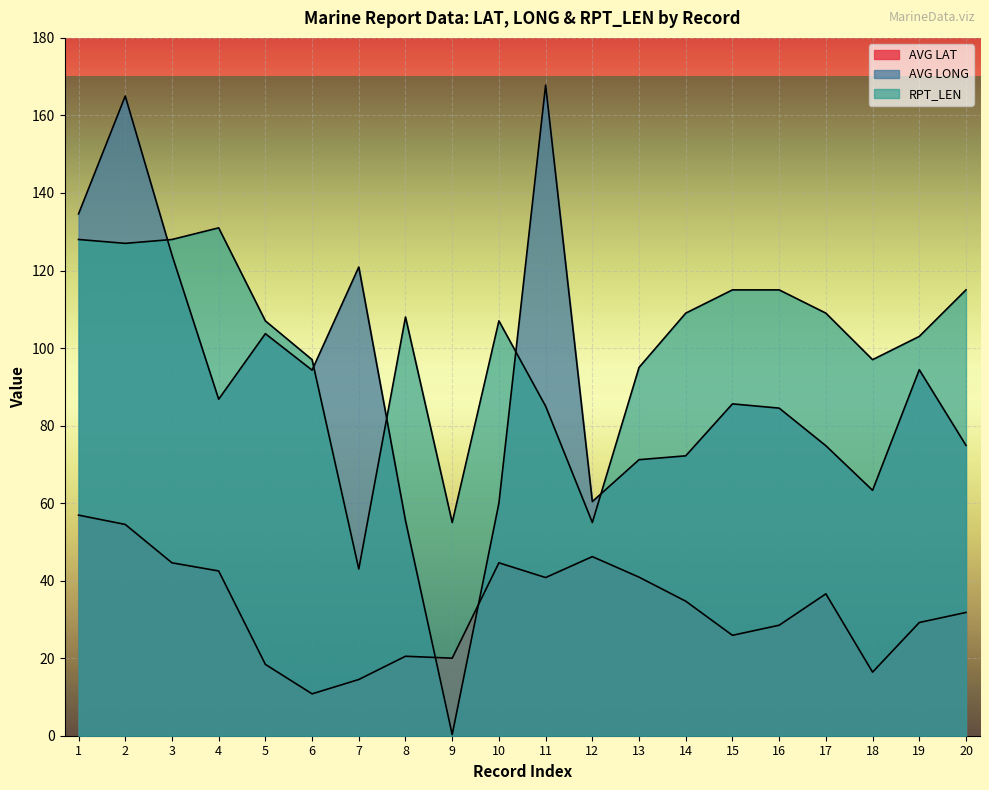

Which series has the widest spread of values?

AVG LONG